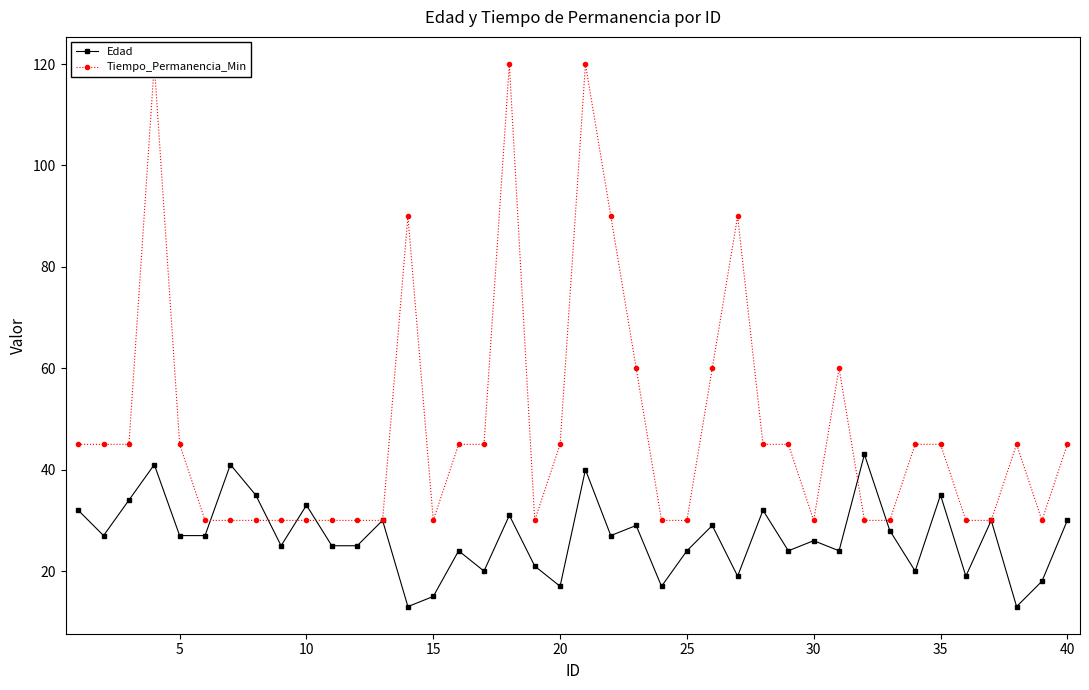

Reading left to right, list all the values displayed in this chart.

Edad: 32	27	34	41	27	27	41	35	25	33	25	25	30	13	15	24	20	31	21	17	40	27	29	17	24	29	19	32	24	26	24	43	28	20	35	19	30	13	18	30
Tiempo_Permanencia_Min: 45	45	45	120	45	30	30	30	30	30	30	30	30	90	30	45	45	120	30	45	120	90	60	30	30	60	90	45	45	30	60	30	30	45	45	30	30	45	30	45